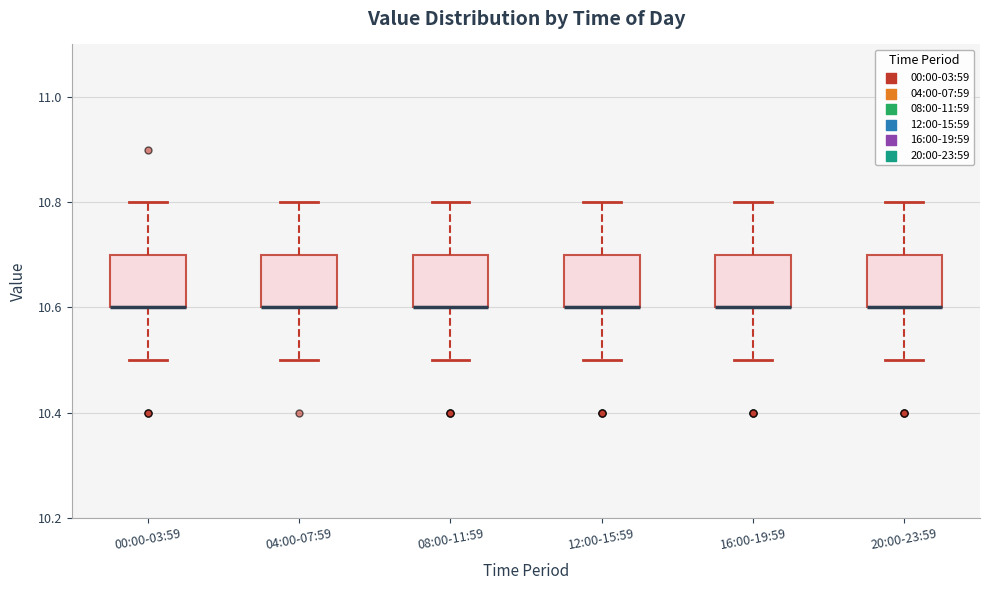

Reading left to right, read every box against the y-axis: the position of its median line, the range the box covers, and the ends of its whiskers. The values are not printed on the chart, so give them approximately, as read against the axis.

00:00-03:59: median 10.6 (drawn on the box's lower edge), box 10.6 to 10.7, whiskers 10.5 to 10.8
04:00-07:59: median 10.6 (drawn on the box's lower edge), box 10.6 to 10.7, whiskers 10.5 to 10.8
08:00-11:59: median 10.6 (drawn on the box's lower edge), box 10.6 to 10.7, whiskers 10.5 to 10.8
12:00-15:59: median 10.6 (drawn on the box's lower edge), box 10.6 to 10.7, whiskers 10.5 to 10.8
16:00-19:59: median 10.6 (drawn on the box's lower edge), box 10.6 to 10.7, whiskers 10.5 to 10.8
20:00-23:59: median 10.6 (drawn on the box's lower edge), box 10.6 to 10.7, whiskers 10.5 to 10.8